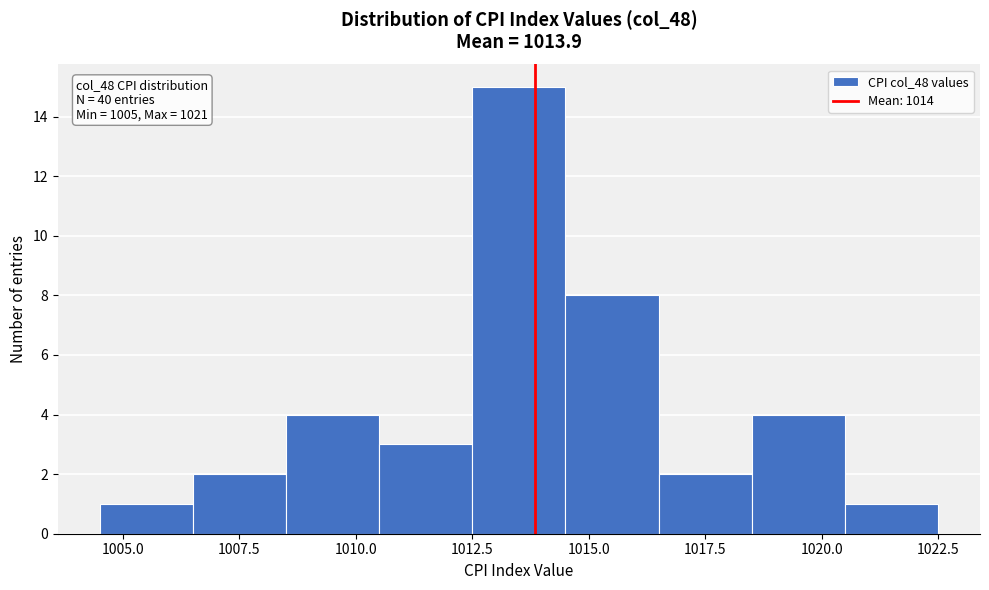

Over which range of the x-axis is the bar tallest?

1012.5 to 1014.5